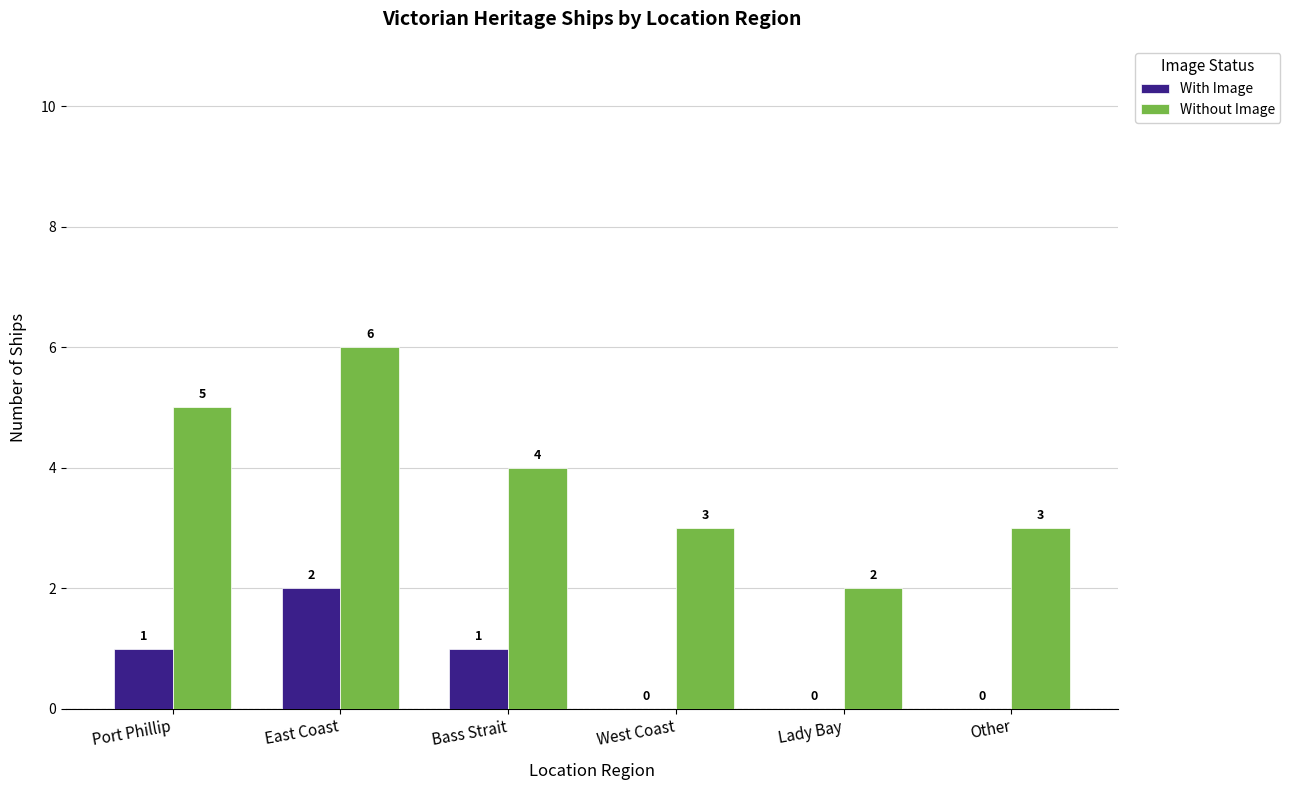

At which label does Without Image first exceed 4?

Port Phillip